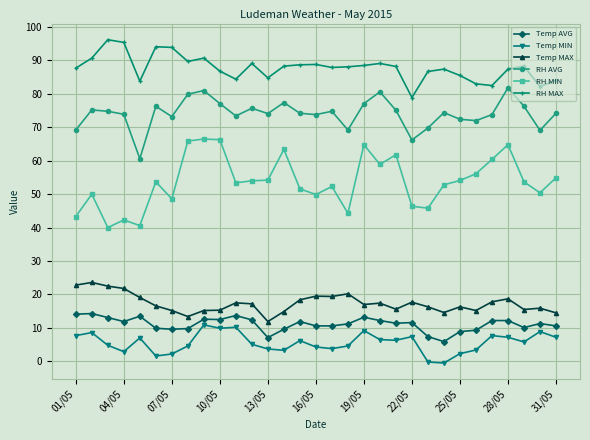

What is the sum of all RH MAX values?

2720.9